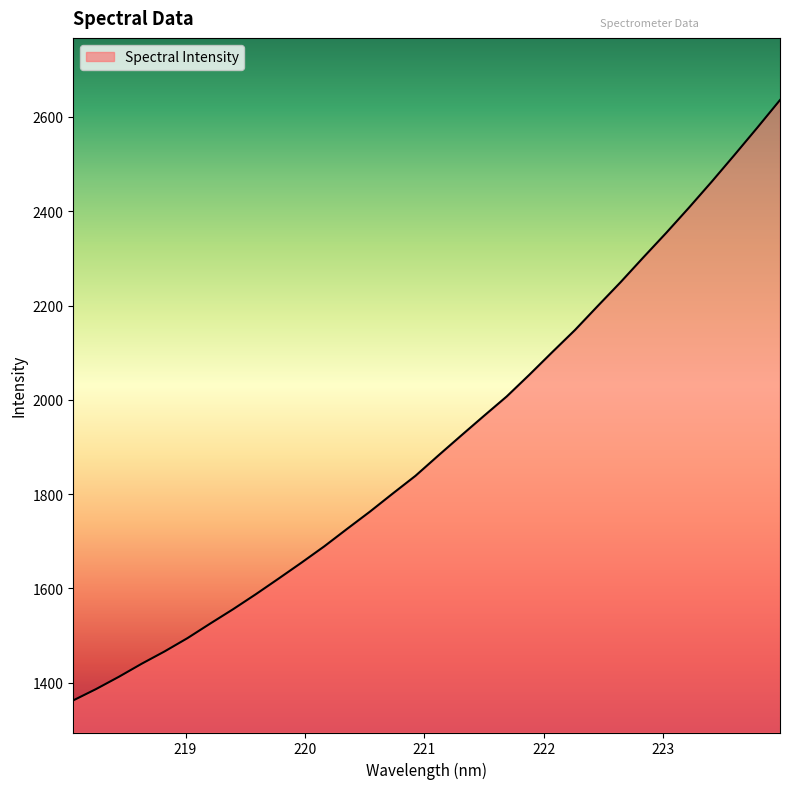

What is the minimum value shown in the chart?

1362.6